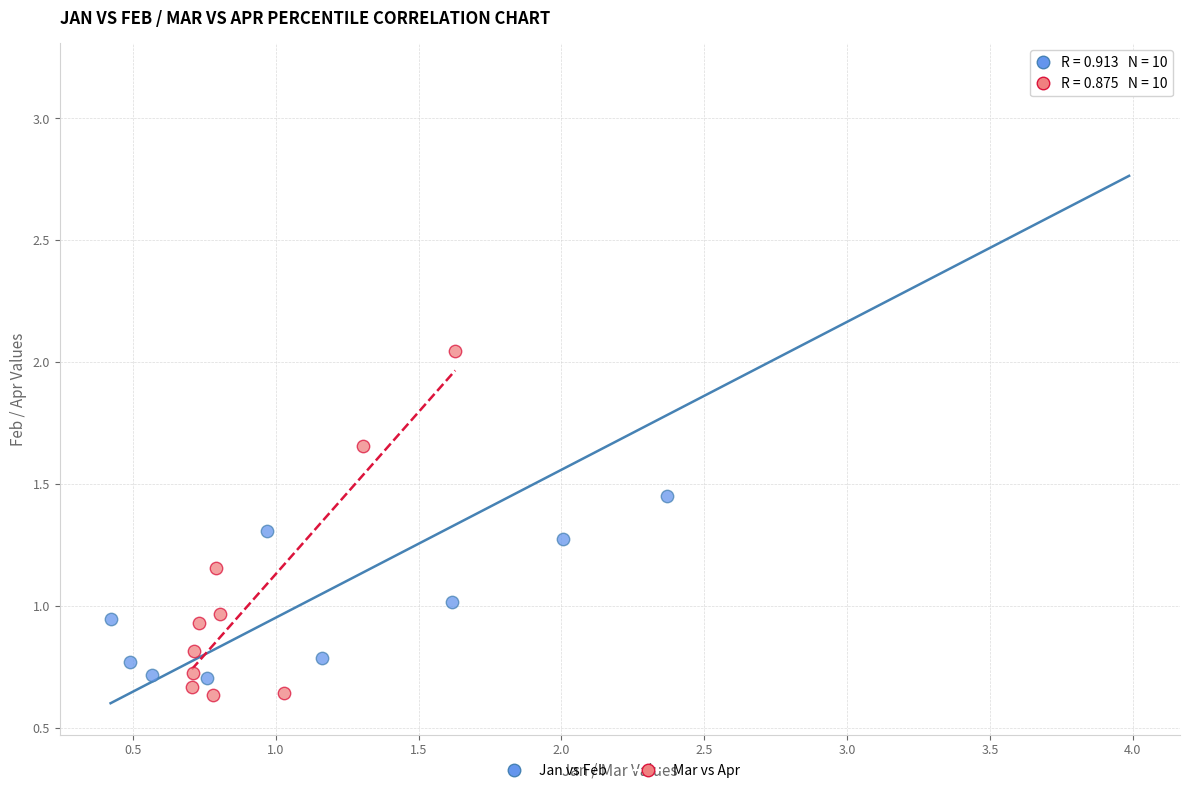

Which series reaches the maximum Y coordinate?

Jan vs Feb